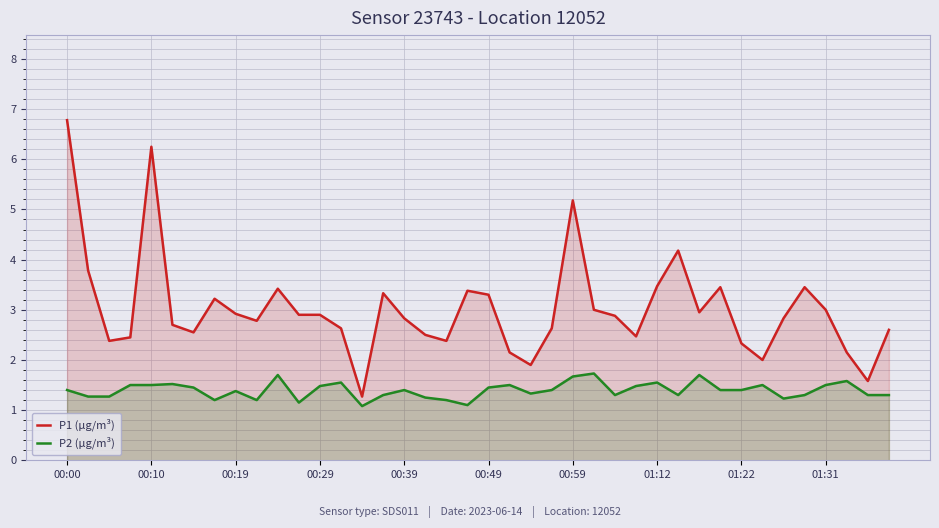

Which series changed the most between 11 and 31?

P1 (µg/m³)